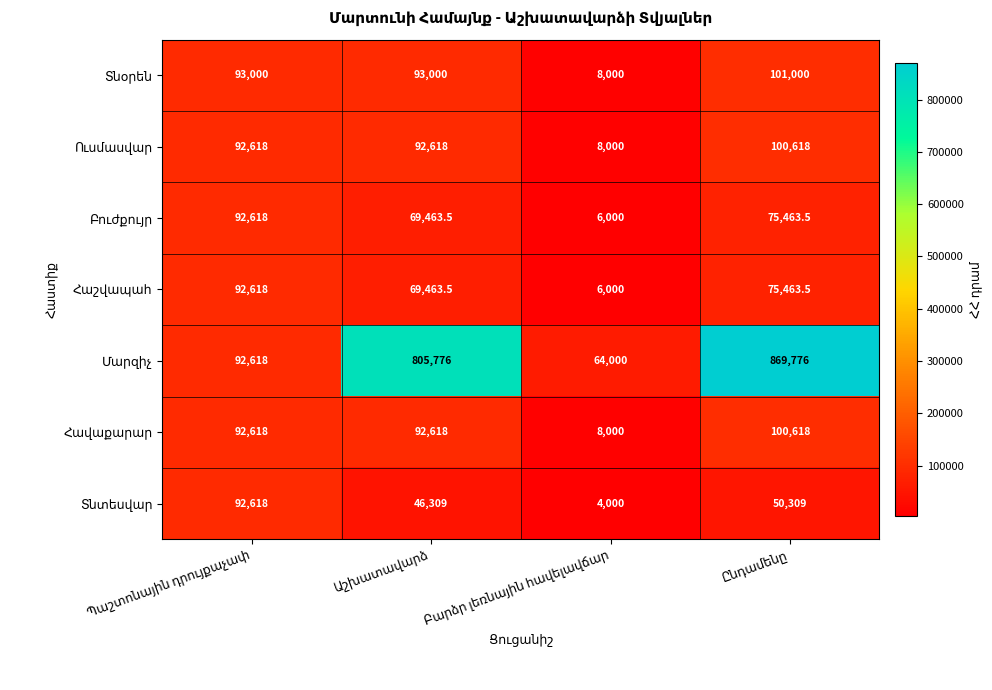

What is the maximum value shown in the chart?

869776.0